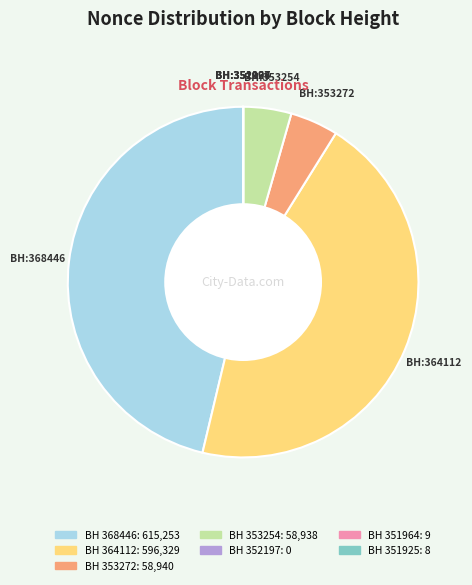

Is there a majority slice in this chart?

No